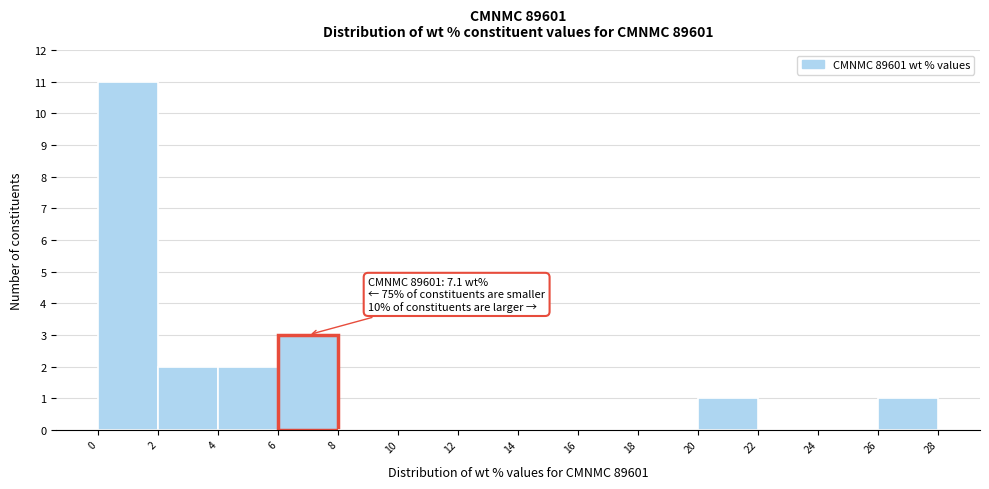

Which range on the x-axis has the tallest bar?

0 to 2